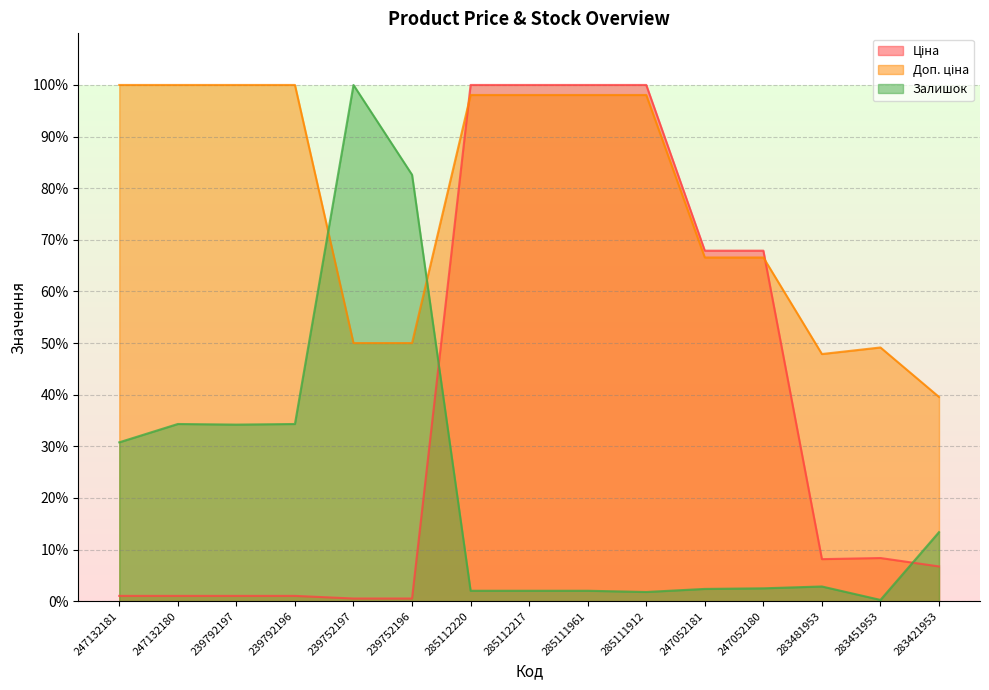

Is the value of Залишок at 247132180 greater than the value of Ціна at 247132180?

Yes